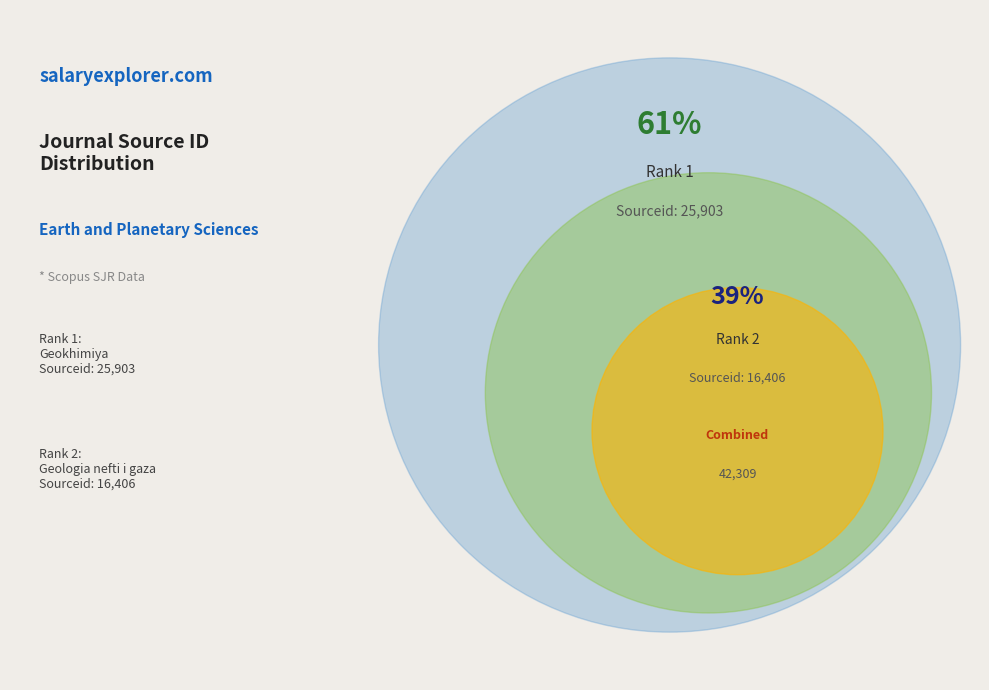

Combined, what portion of the pie is 2 and 1?

100.0%